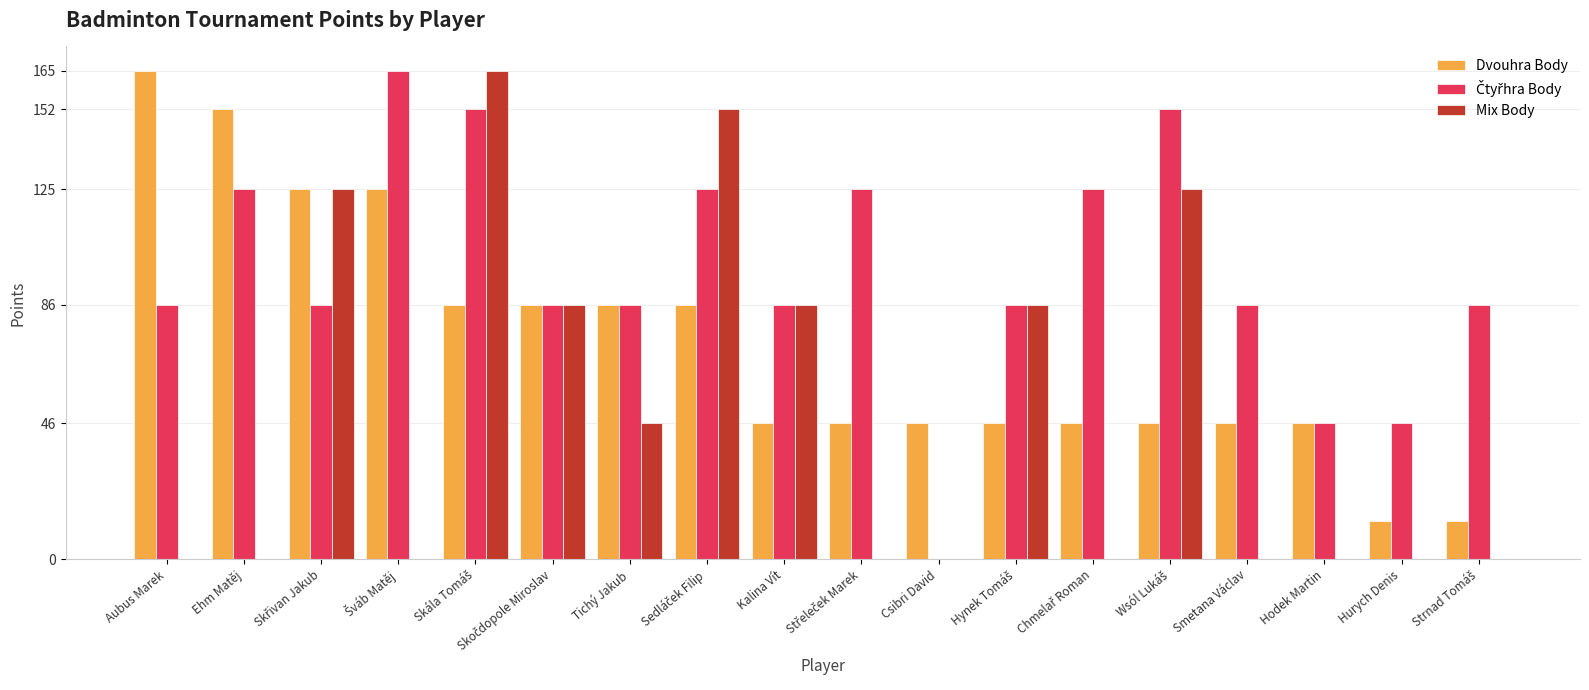

What is the total value across all series at Smetana Václav?

132